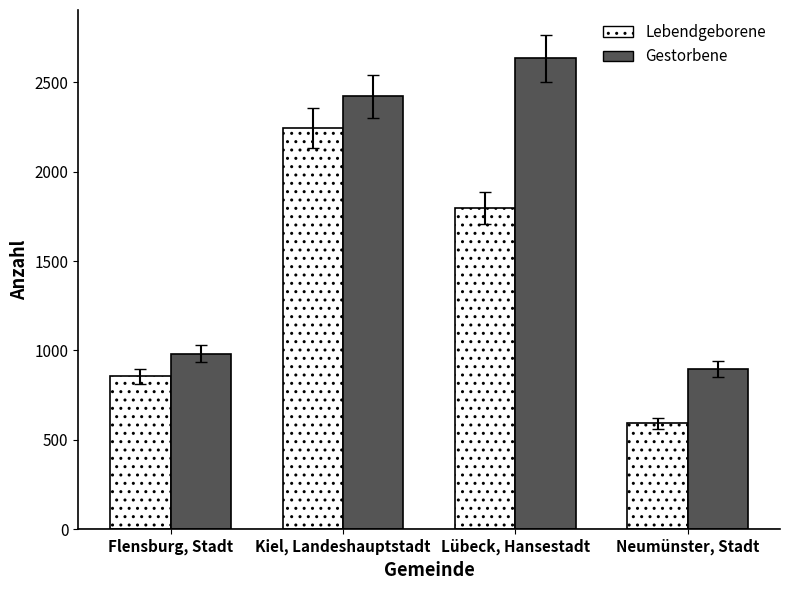

Which category has the lowest value in the Lebendgeborene series?

Neumünster, Stadt